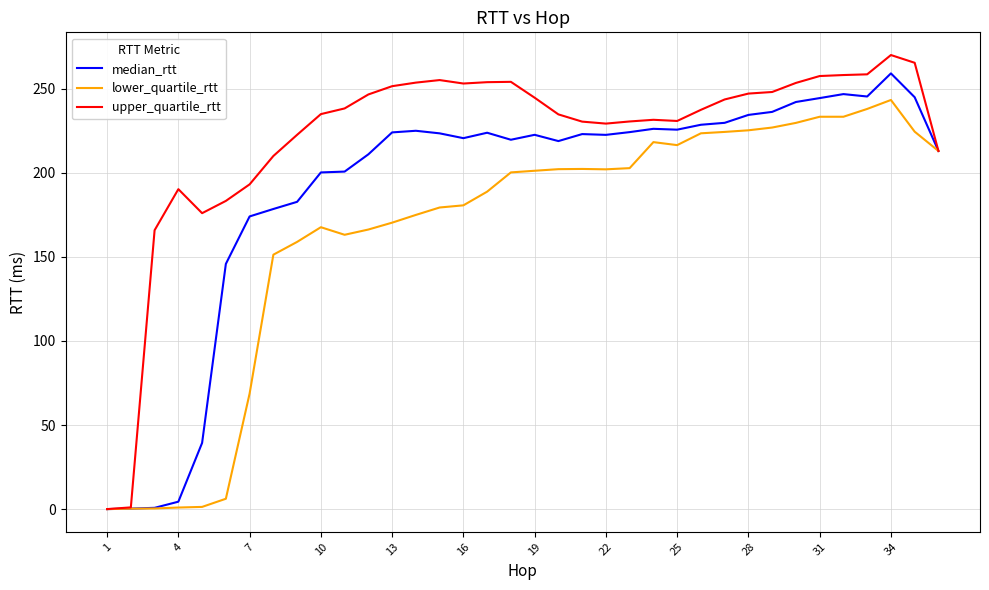

List the series in order of their overall mean, lowest first.

lower_quartile_rtt, median_rtt, upper_quartile_rtt